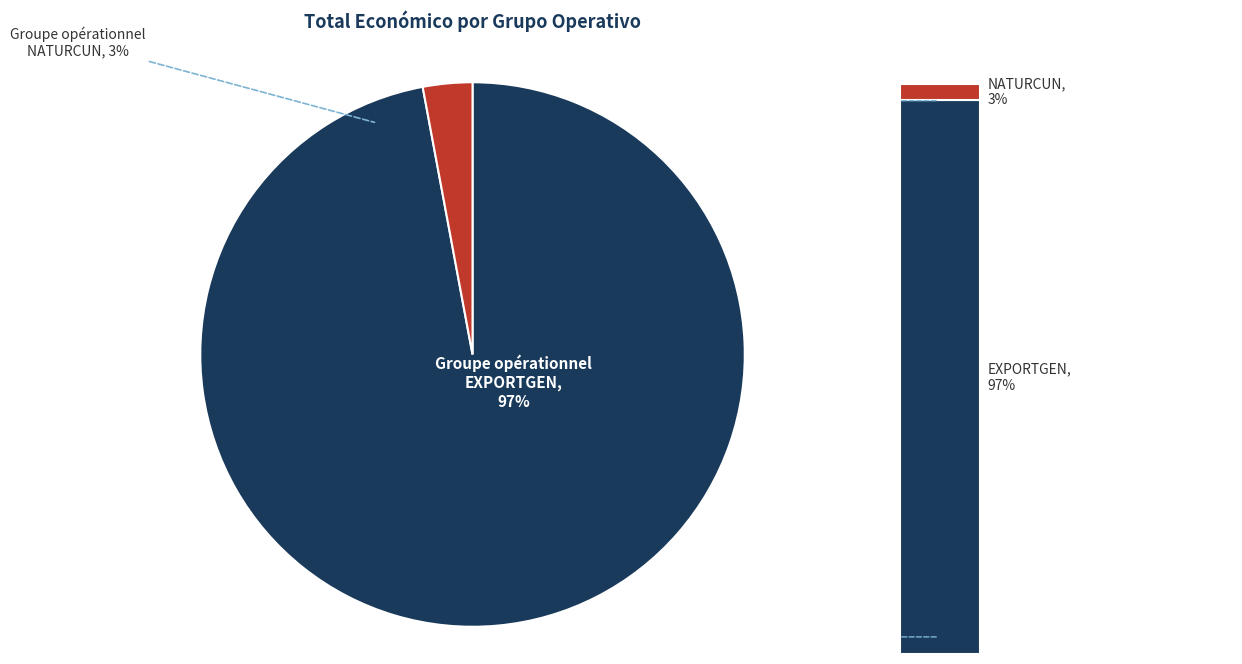

Is there a majority slice in this chart?

Yes